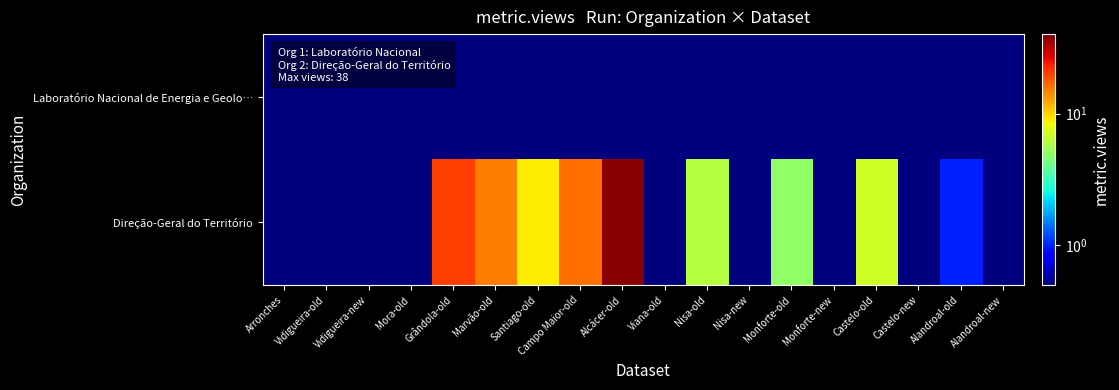

List the series in order of their peak value, lowest first.

Laboratório Nacional de Energia e Geolo…, Direção-Geral do Território